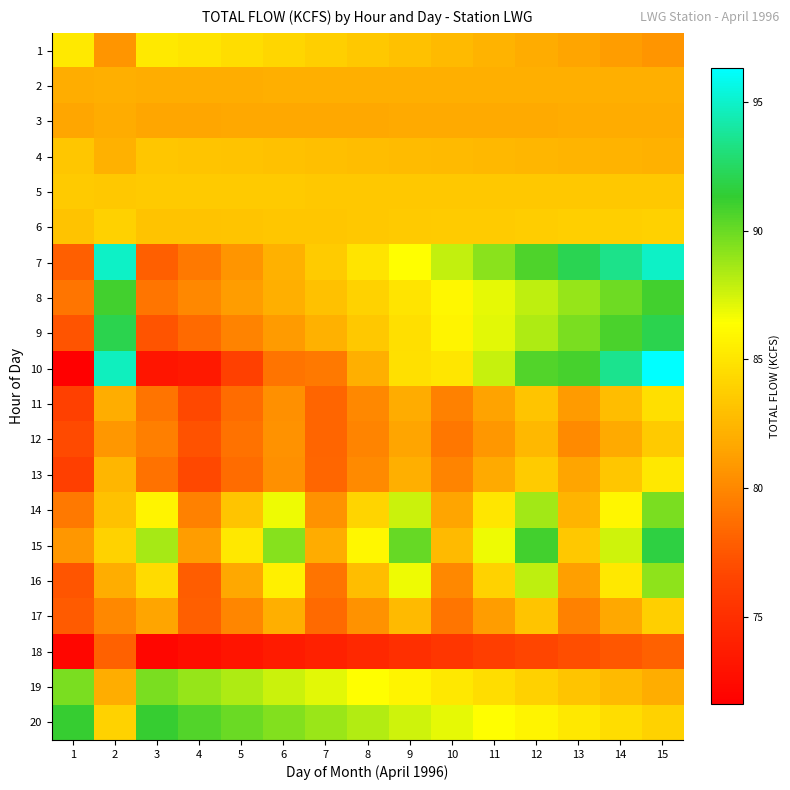

Which category has the highest value across all series?

15